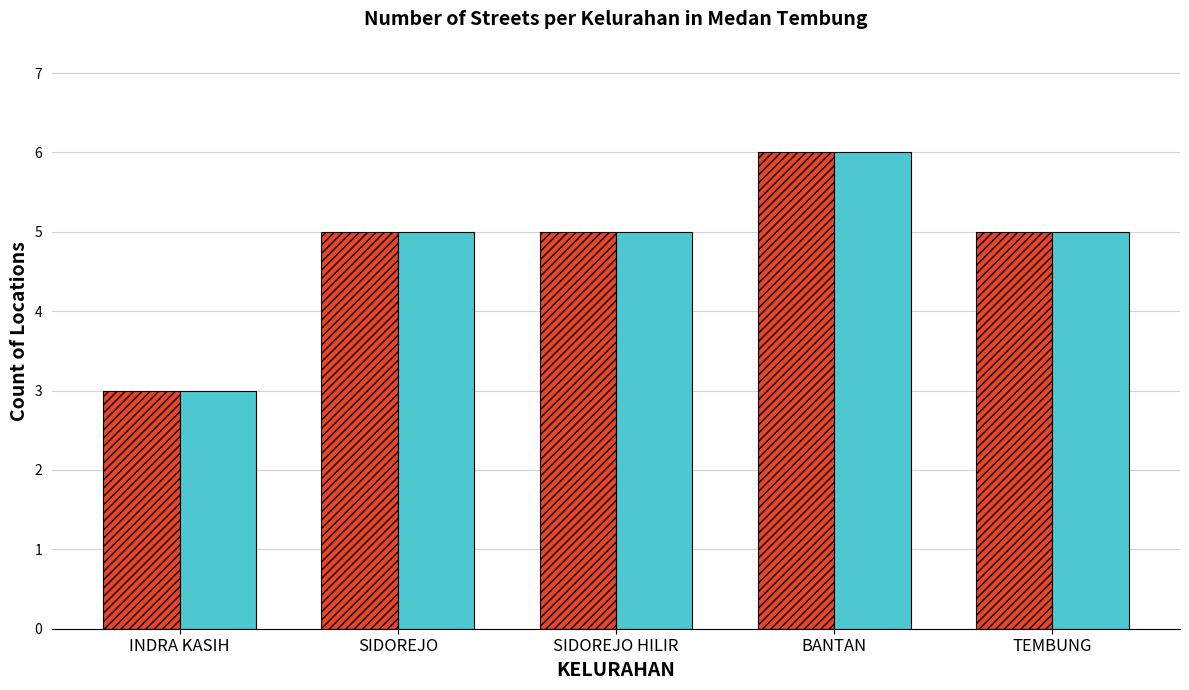

What are all the series names shown in the legend?

No noise, Noisy (SNR=5)